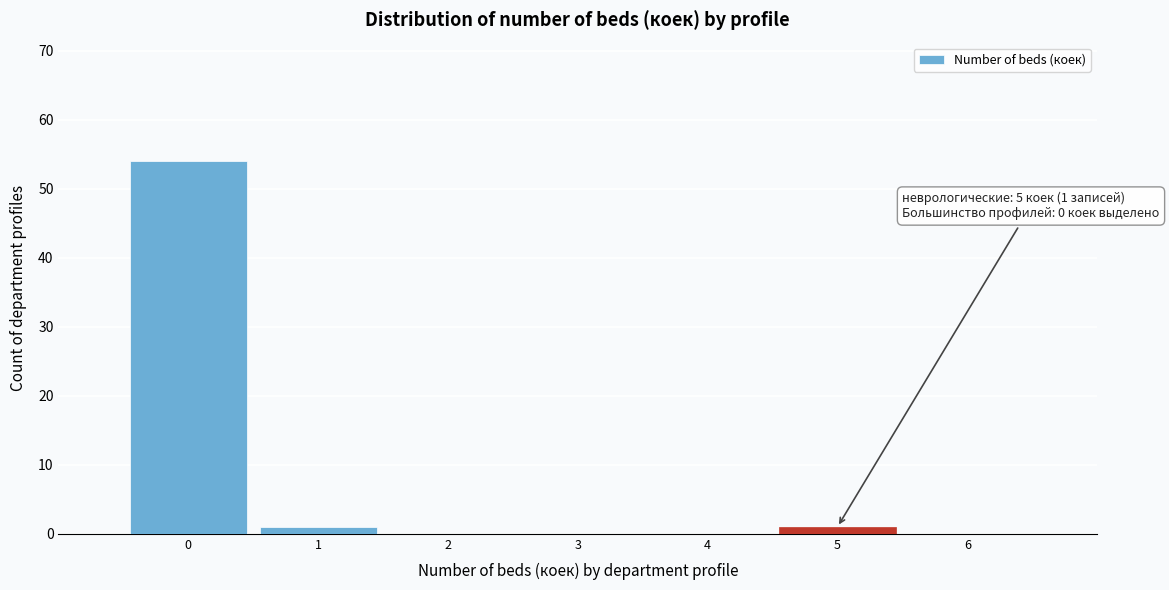

Over which range of the x-axis is the bar tallest?

-0.5 to 0.5